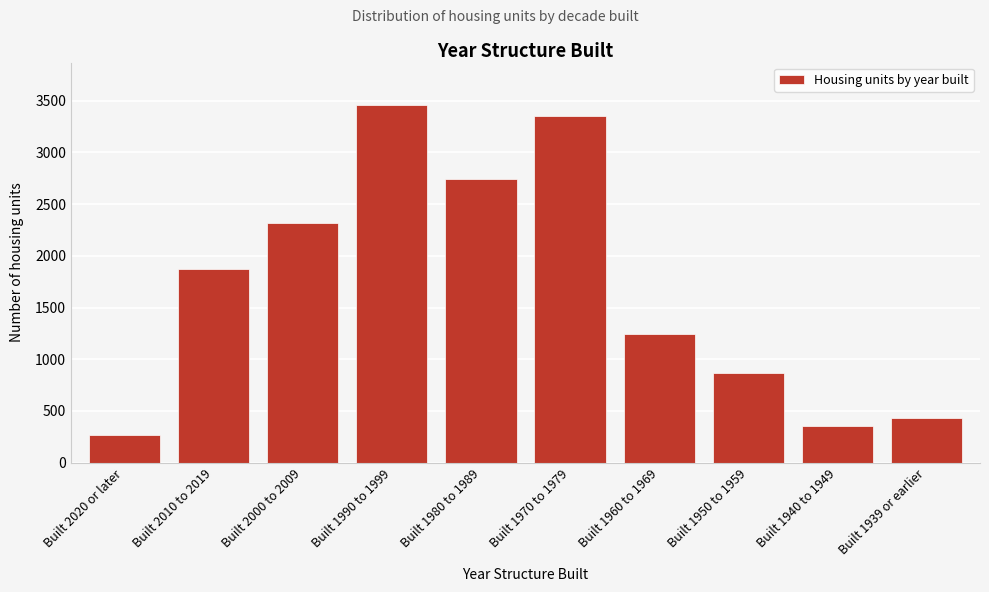

Reading left to right, what are all the values shown in this chart?

269	1877	2322	3455	2742	3353	1247	866	350	431